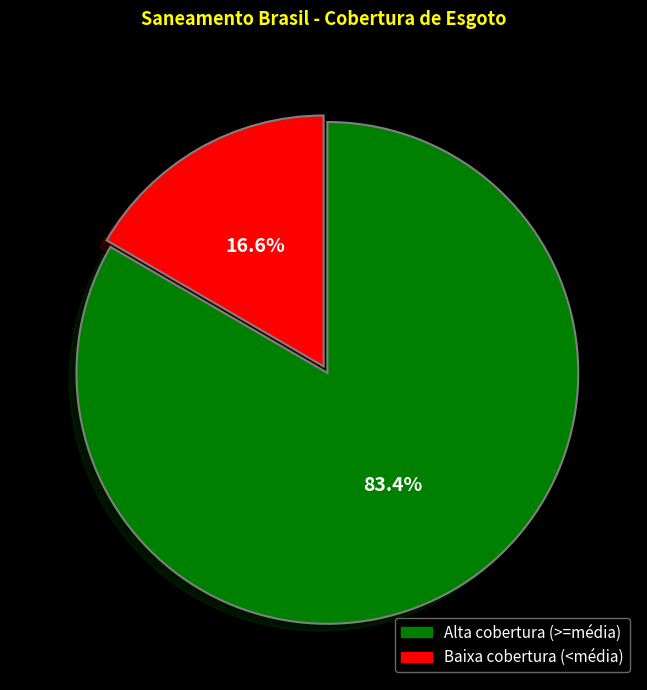

Which category has the smallest portion of the pie?

Baixa cobertura (<média)